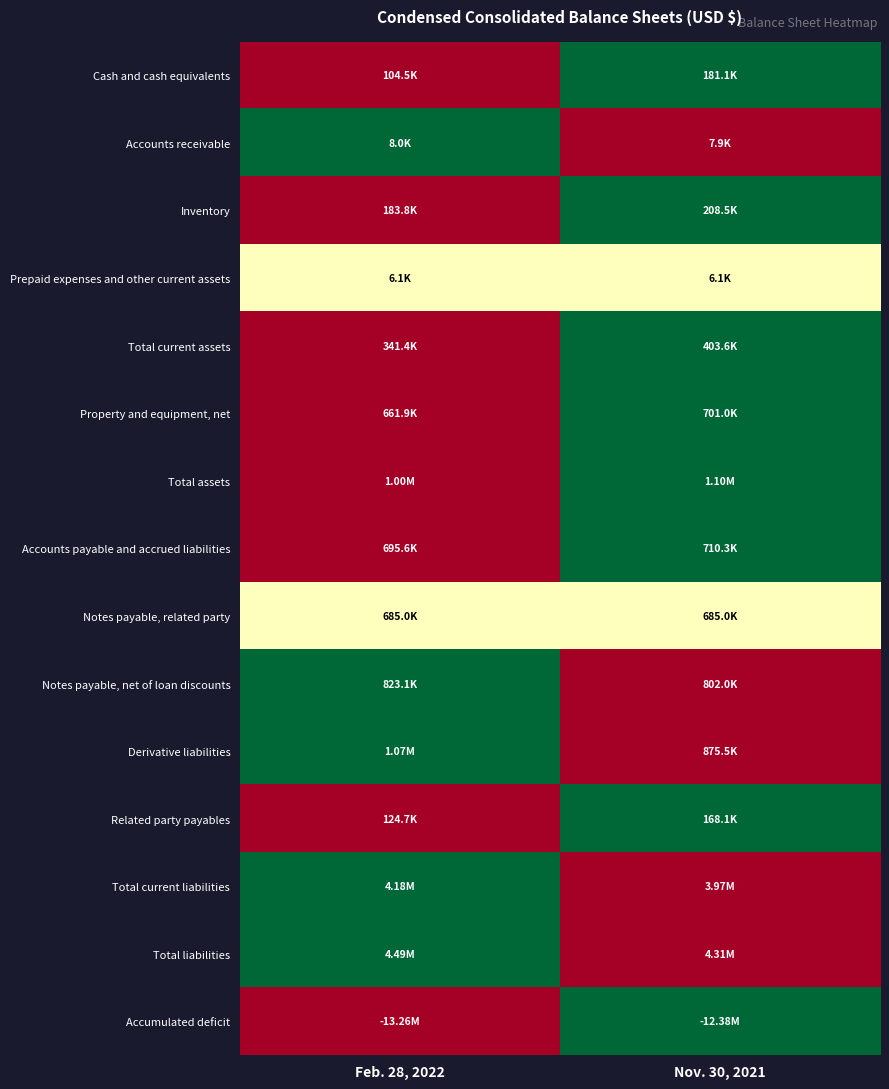

What is the maximum value shown in the chart?

1.0